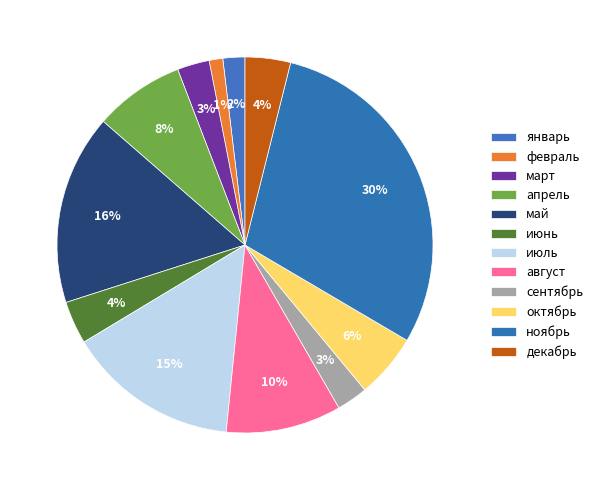

How many segments does this pie chart have?

12